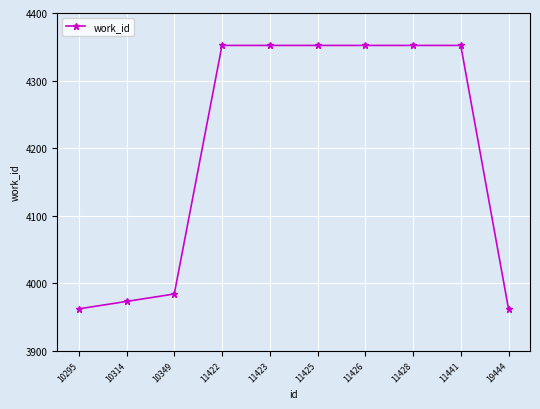

What is the smallest value displayed?

3962